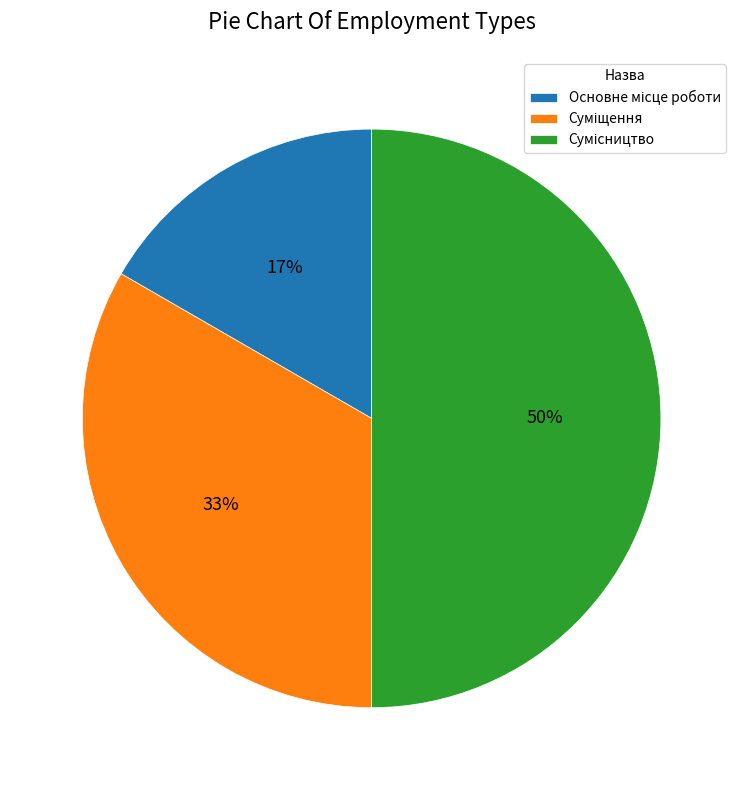

To the nearest percent, what is the average slice percentage?

33%